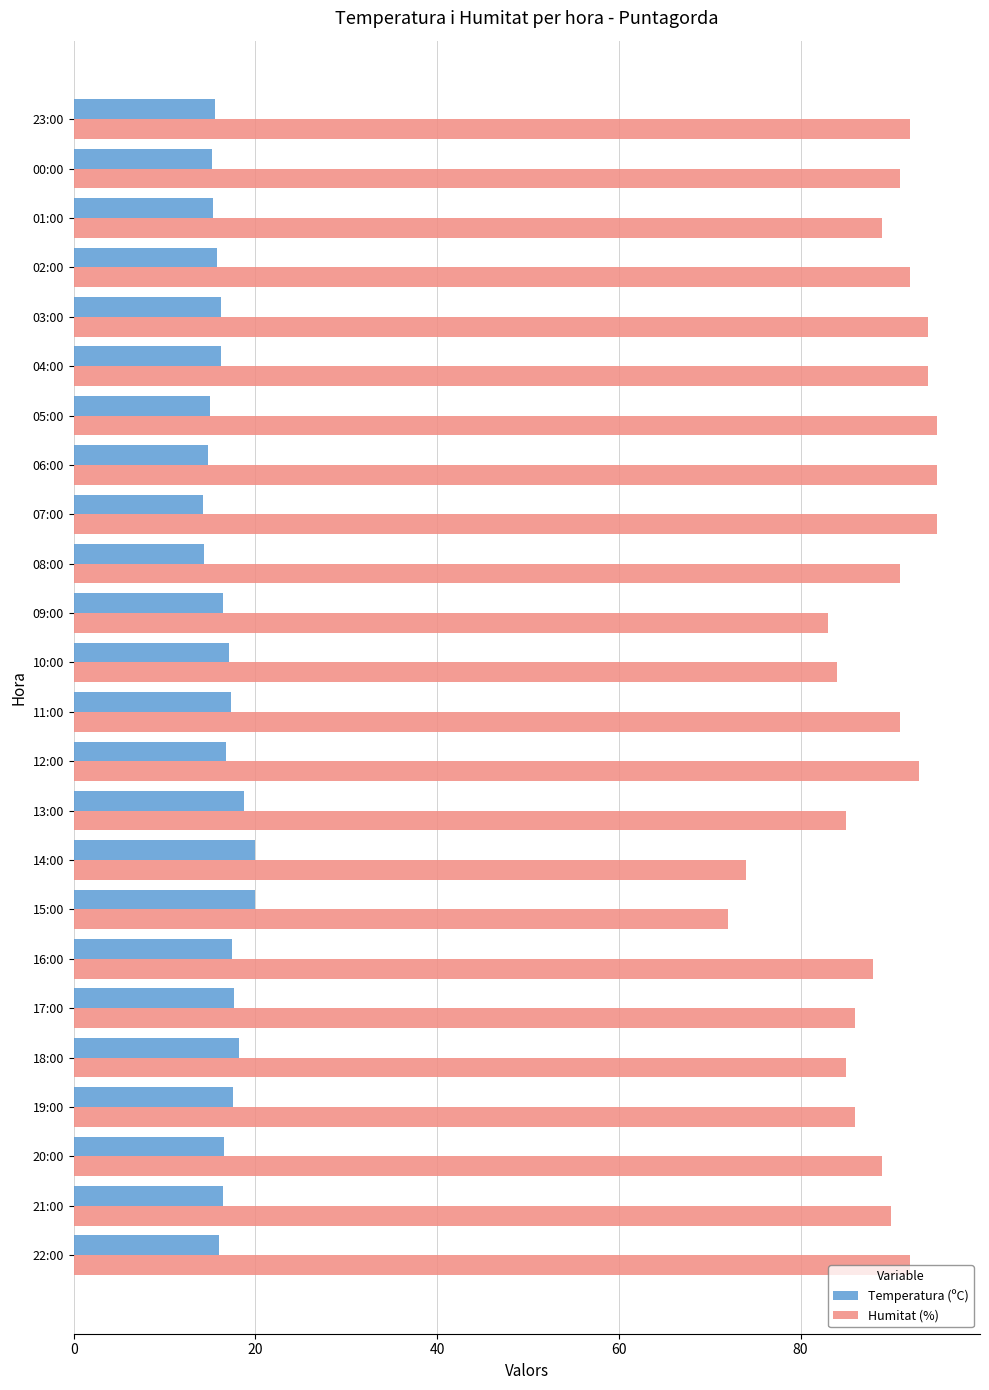

Which series has the largest total across all categories?

Humitat (%)